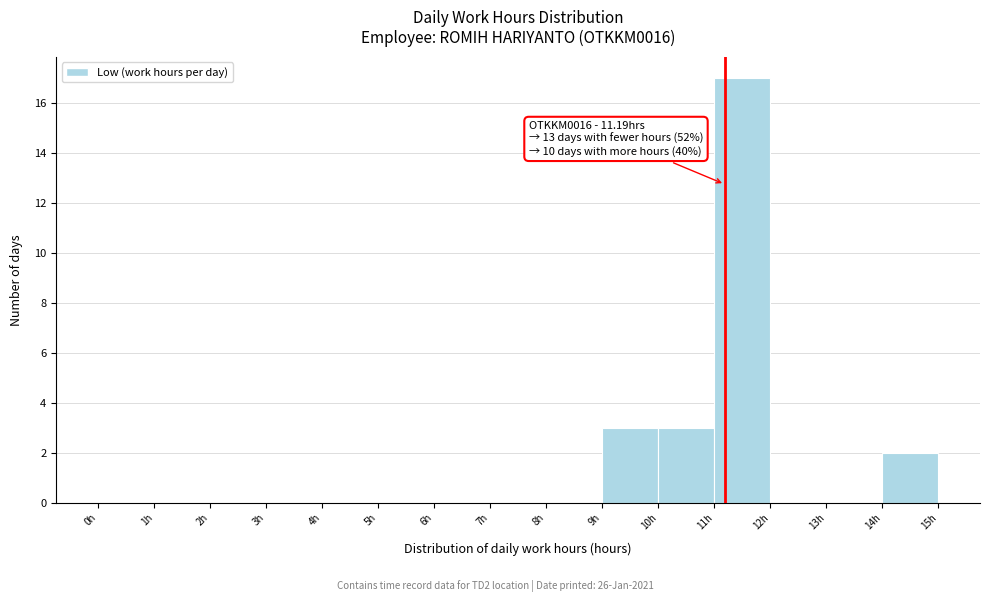

Which range on the x-axis has the tallest bar?

11 to 12